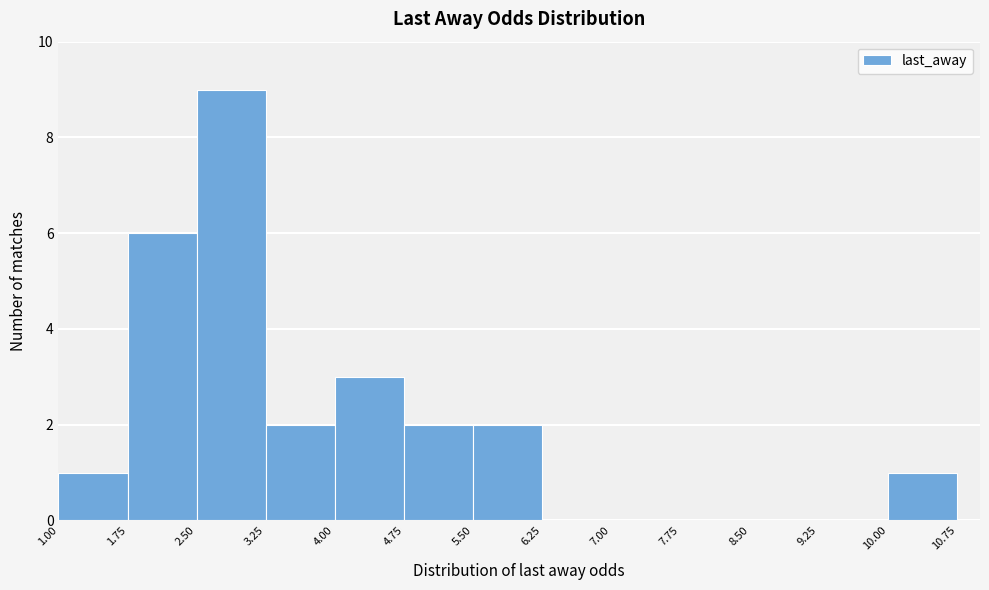

What is the height of the bar covering 4.75 to 5.50 on the x-axis? The values are not printed on the chart, so give them approximately, as read against the axis.

2